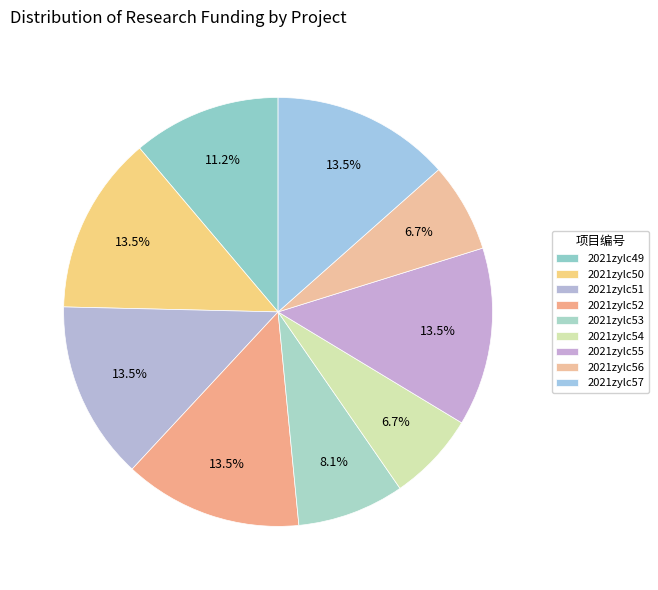

To the nearest percent, what is the average slice percentage?

11%